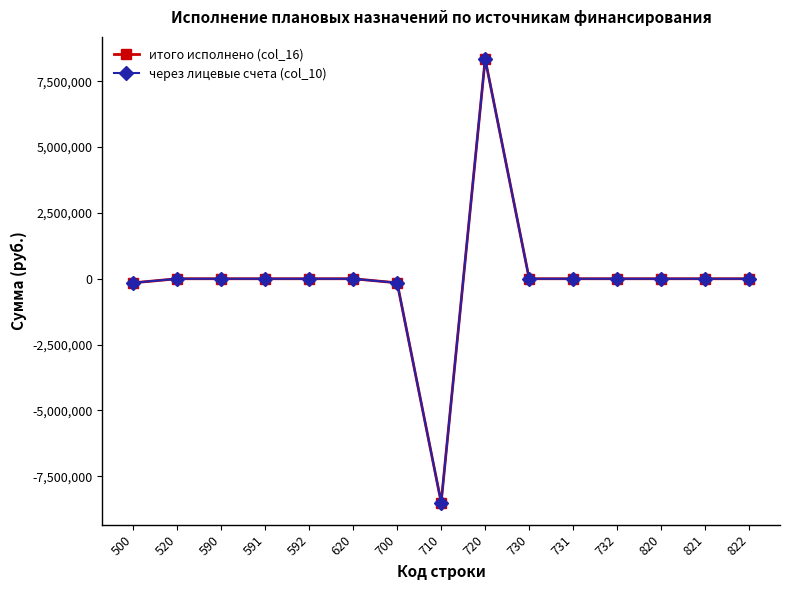

Is this an area chart (filled region under the line)?

No